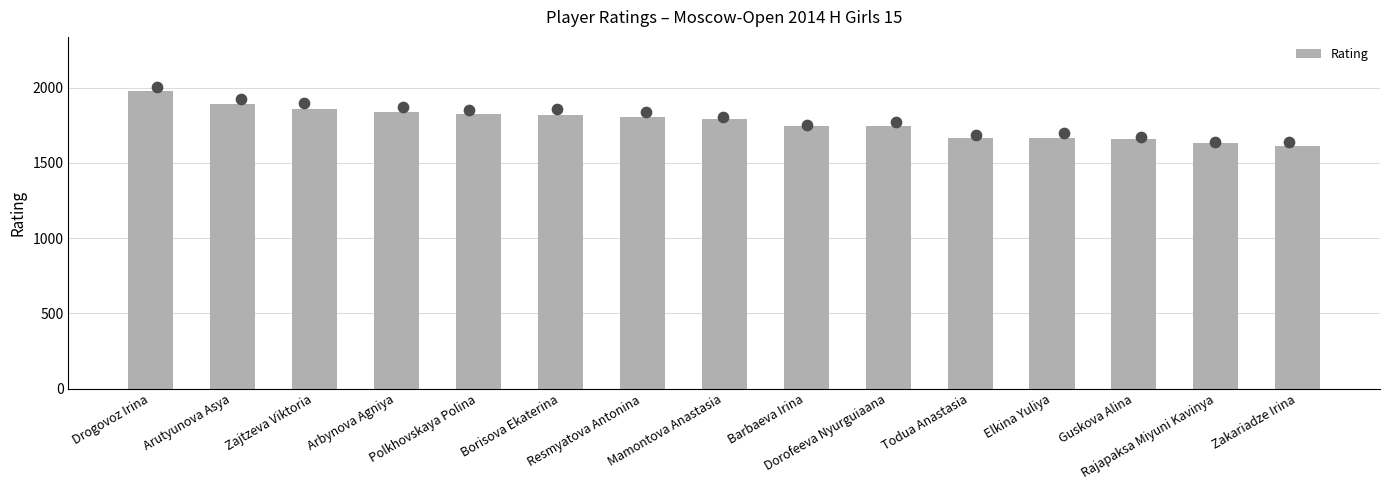

What is the ratio of the value at Rajapaksa Miyuni Kavinya to the value at Polkhovskaya Polina?

0.9